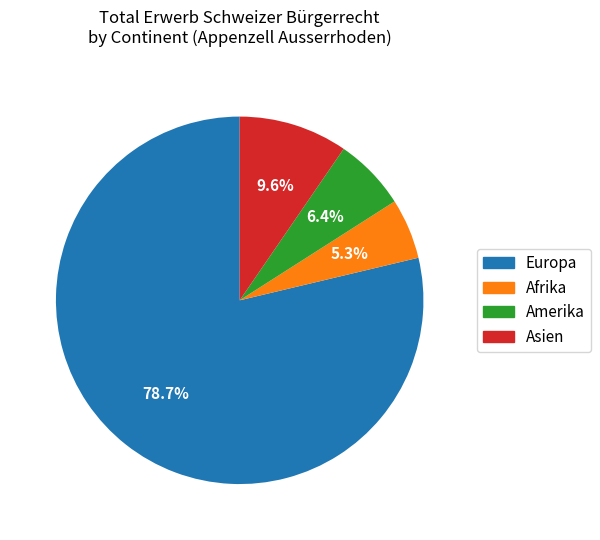

Is there a majority slice in this chart?

Yes